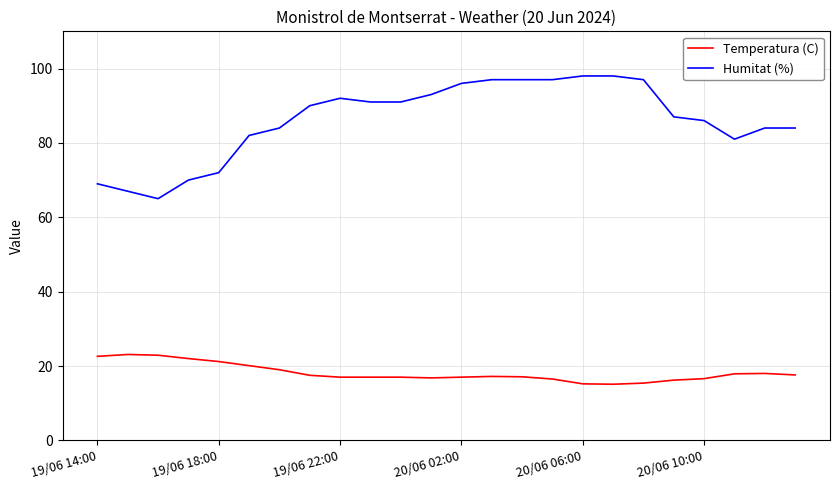

Count the number of categories in the chart.

24